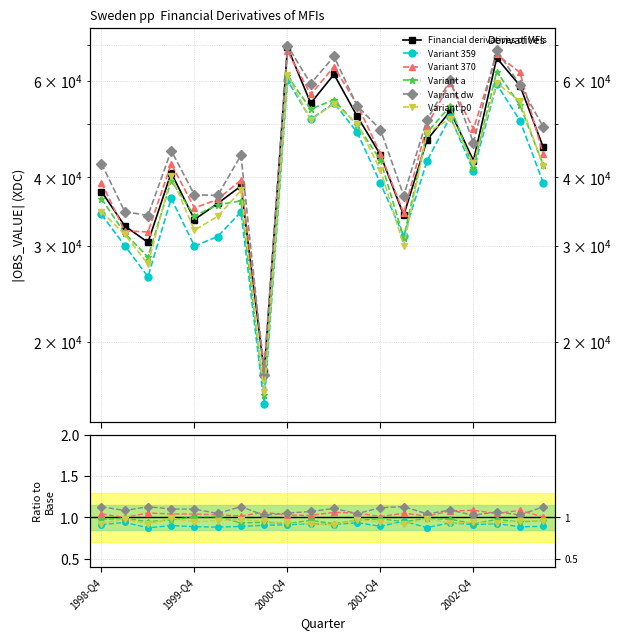

How many lines are shown in the chart?

6